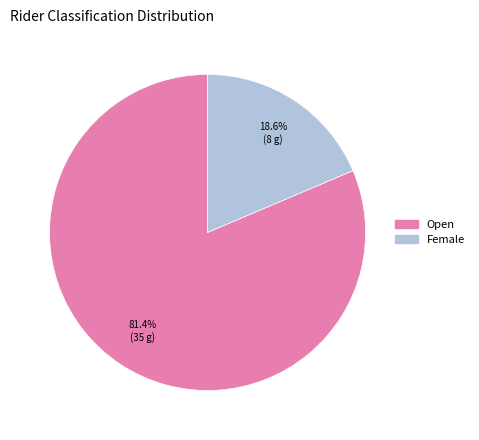

Is there a majority slice in this chart?

Yes